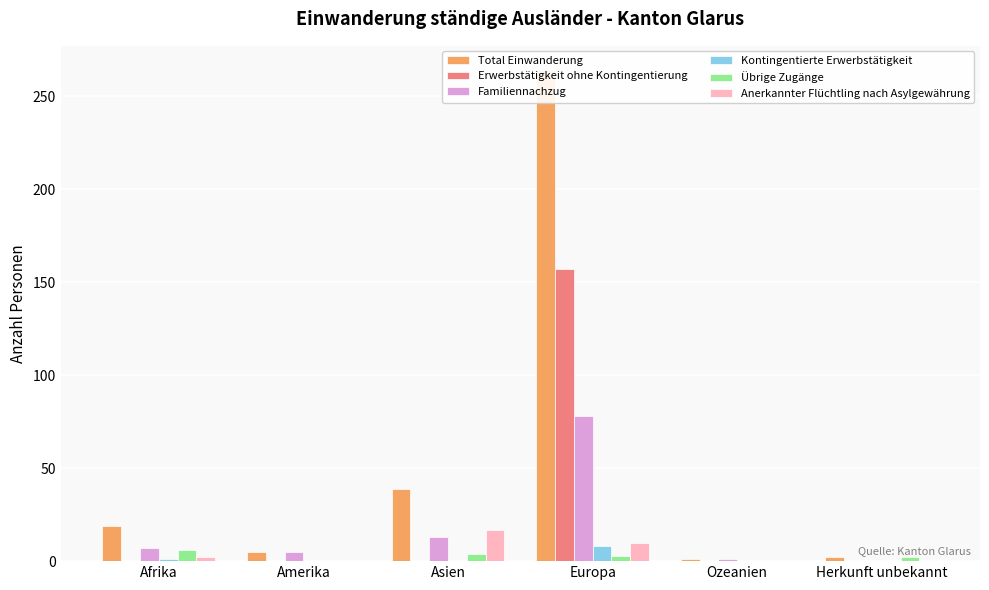

Reading left to right, transcribe all the data shown in this chart.

Total Einwanderung: 19	5	39	264	1	2
Erwerbstätigkeit ohne Kontingentierung: 0	0	0	157	0	0
Familiennachzug: 7	5	13	78	1	0
Kontingentierte Erwerbstätigkeit: 1	0	0	8	0	0
Übrige Zugänge: 6	0	4	3	0	2
Anerkannter Flüchtling nach Asylgewährung: 2	0	17	10	0	0